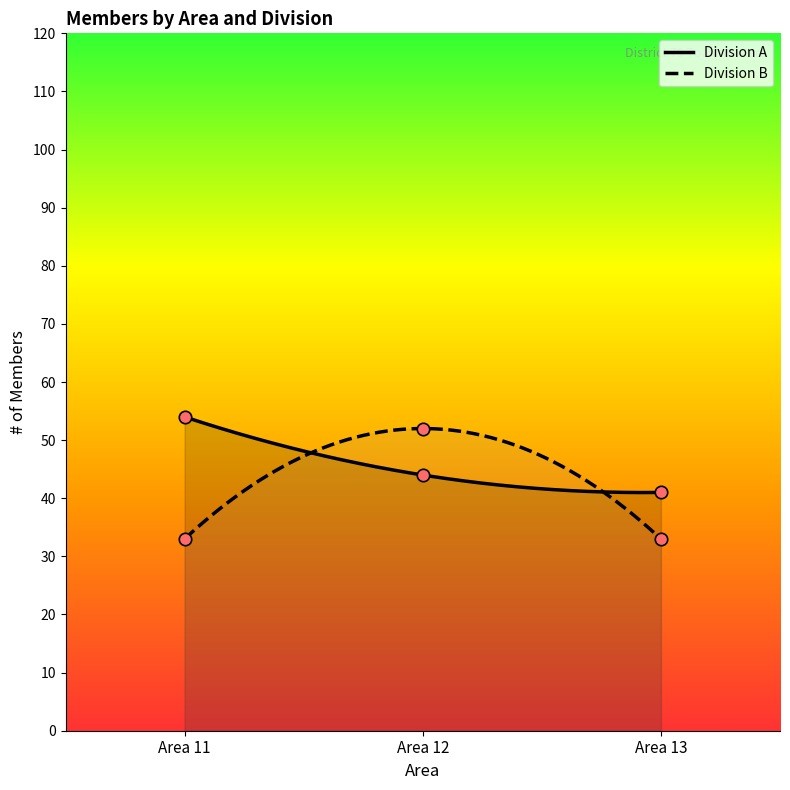

At how many categories does at least one series exceed 45?

2